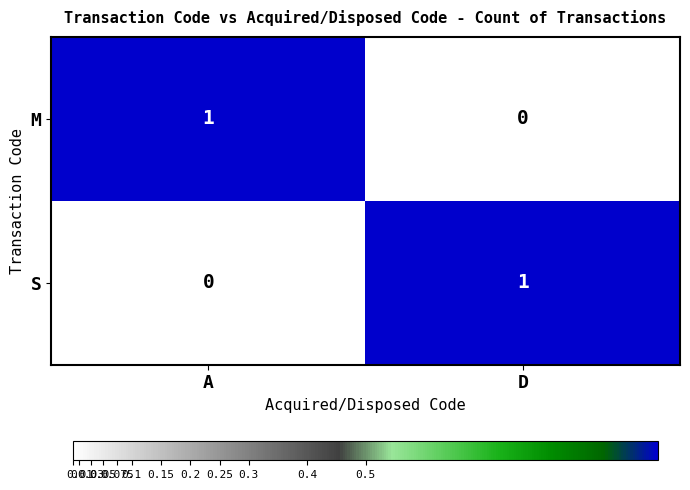

List the labels in order of M value, smallest first.

D, A